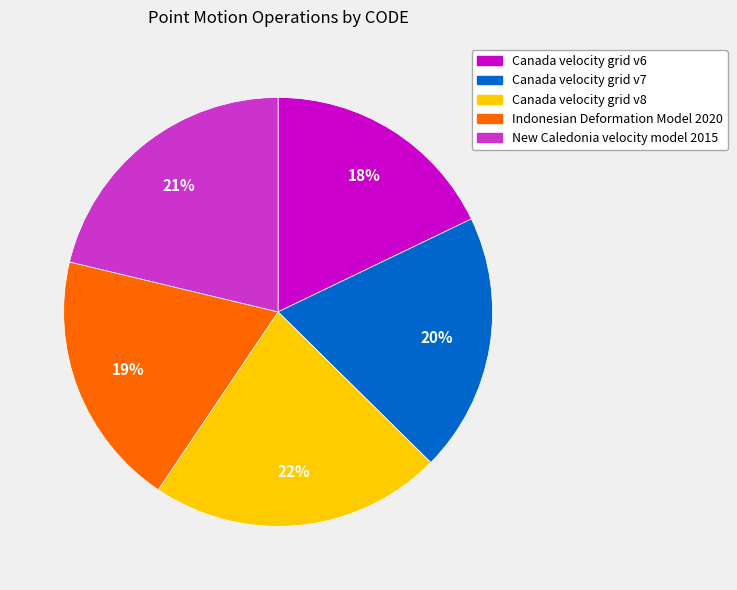

Does any single category account for the majority?

No